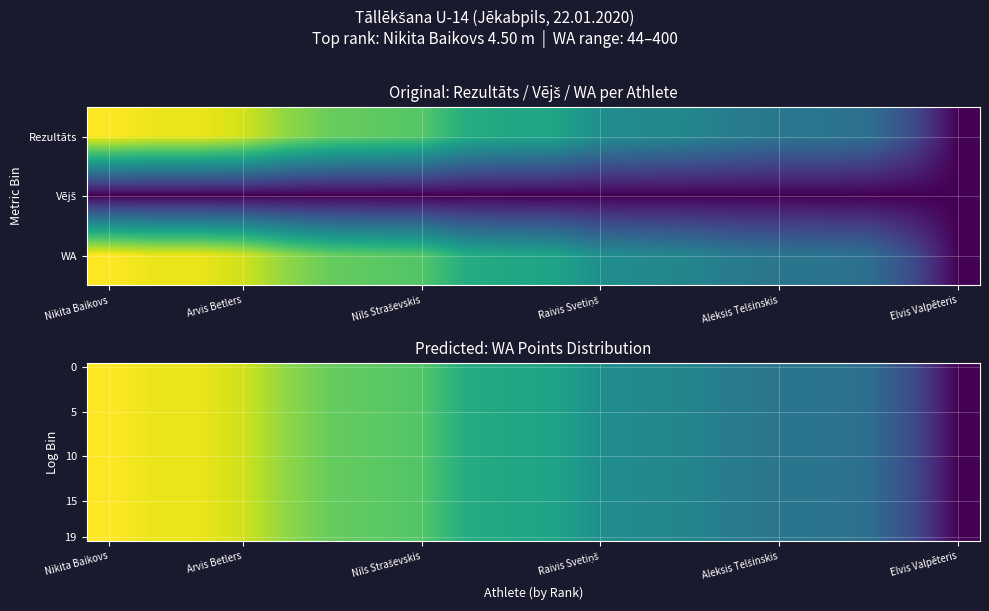

How many categories are shown in the chart?

20